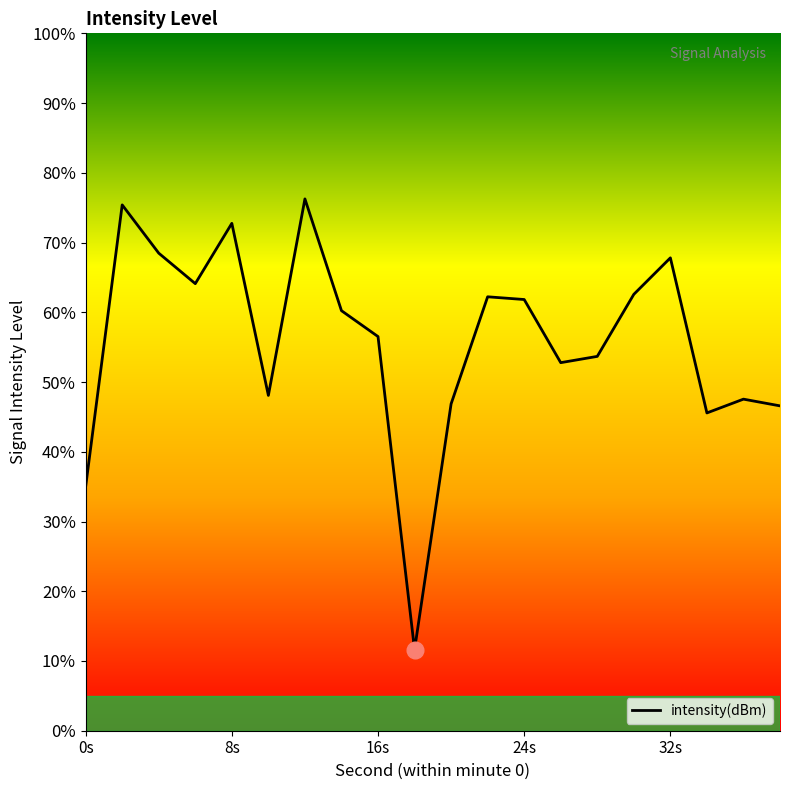

What is the difference between the maximum and minimum values?

64.6